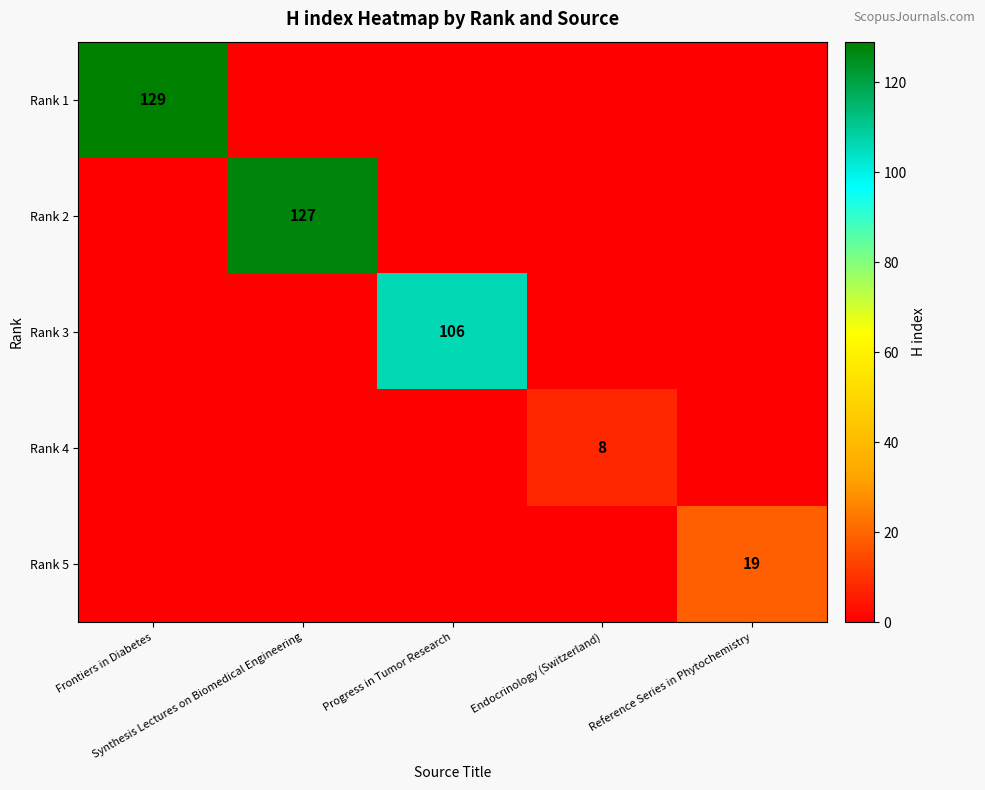

What is the difference between the maximum and second lowest values in the Rank 4 series?

8